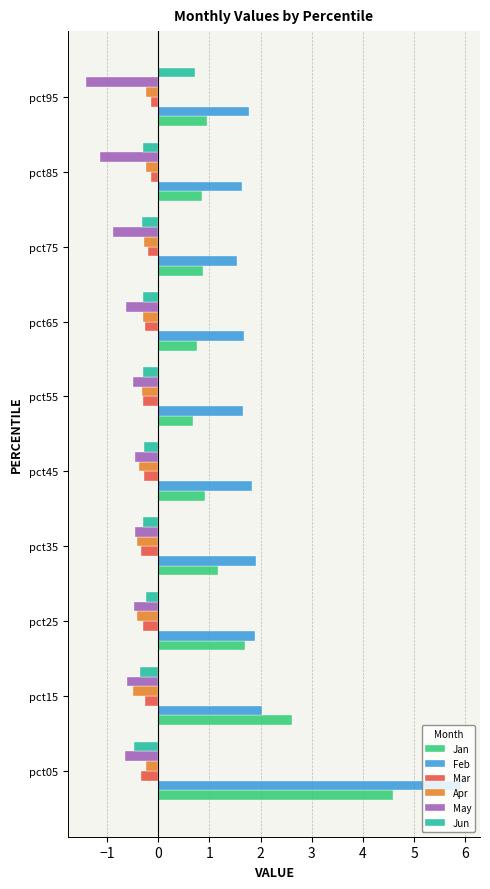

What is the difference between the maximum and minimum values in the Jan series?

3.9